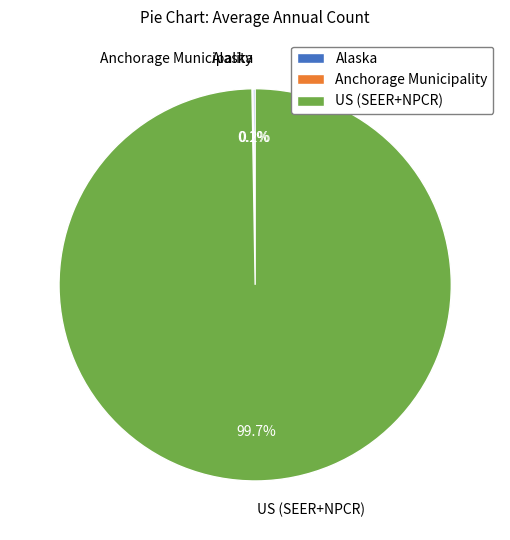

What is the majority slice?

US (SEER+NPCR)